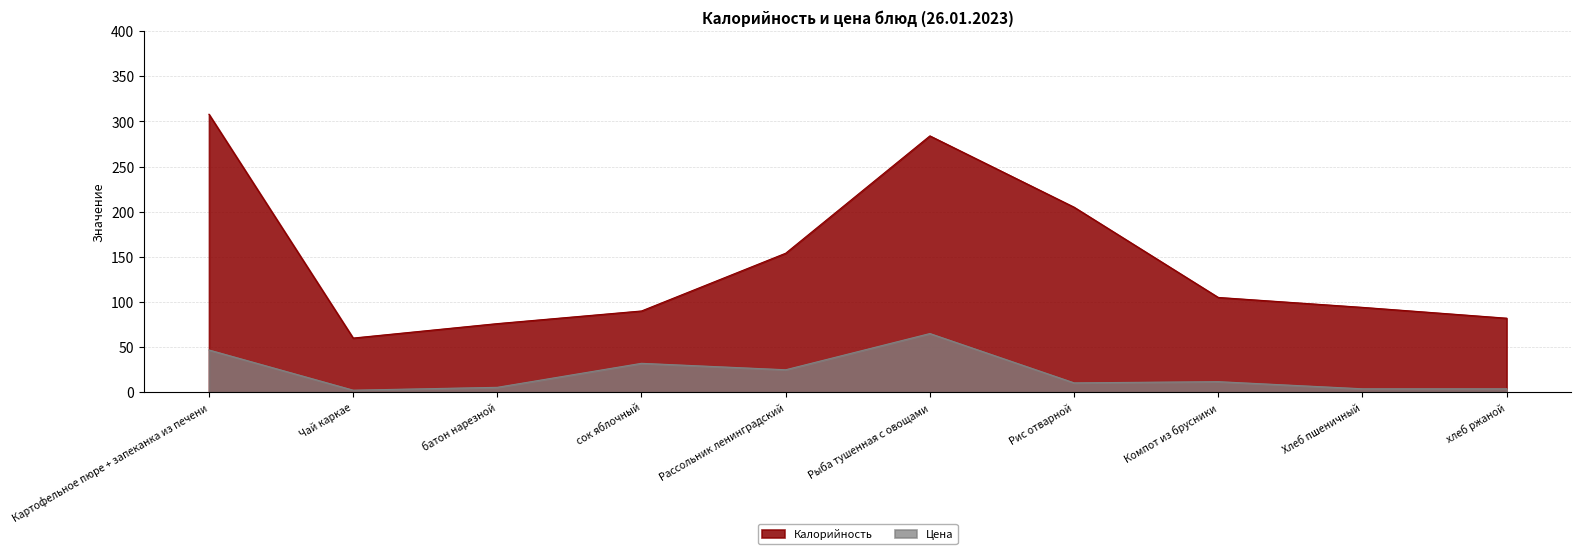

True or false: Цена and Калорийность intersect in this chart.

False